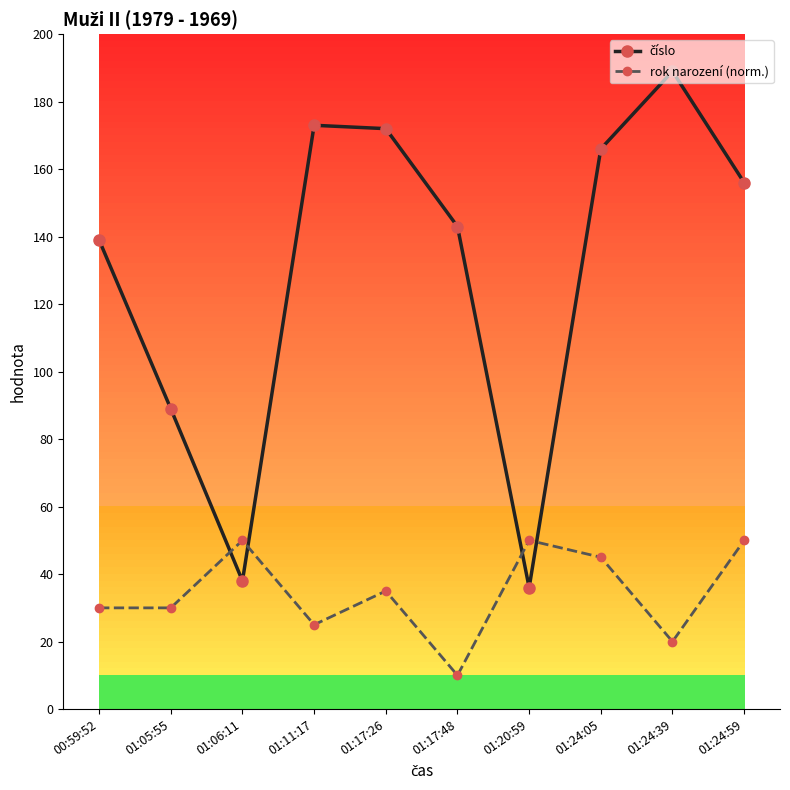

At how many categories does at least one series exceed 68?

8